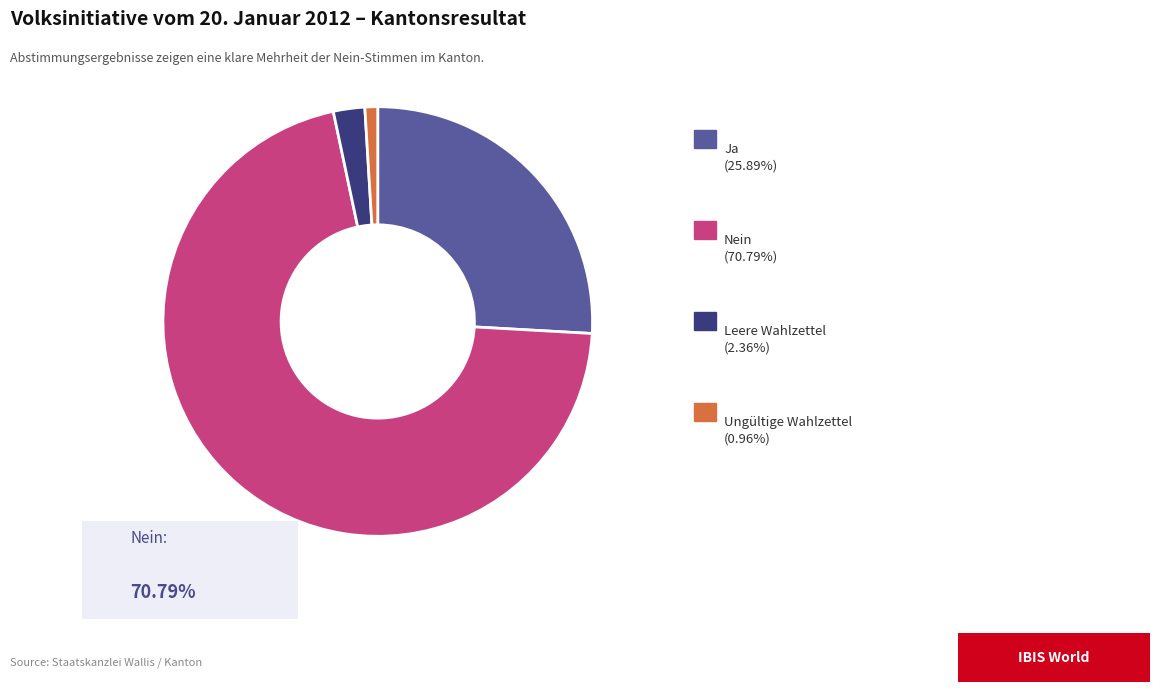

Is there a majority slice in this chart?

Yes